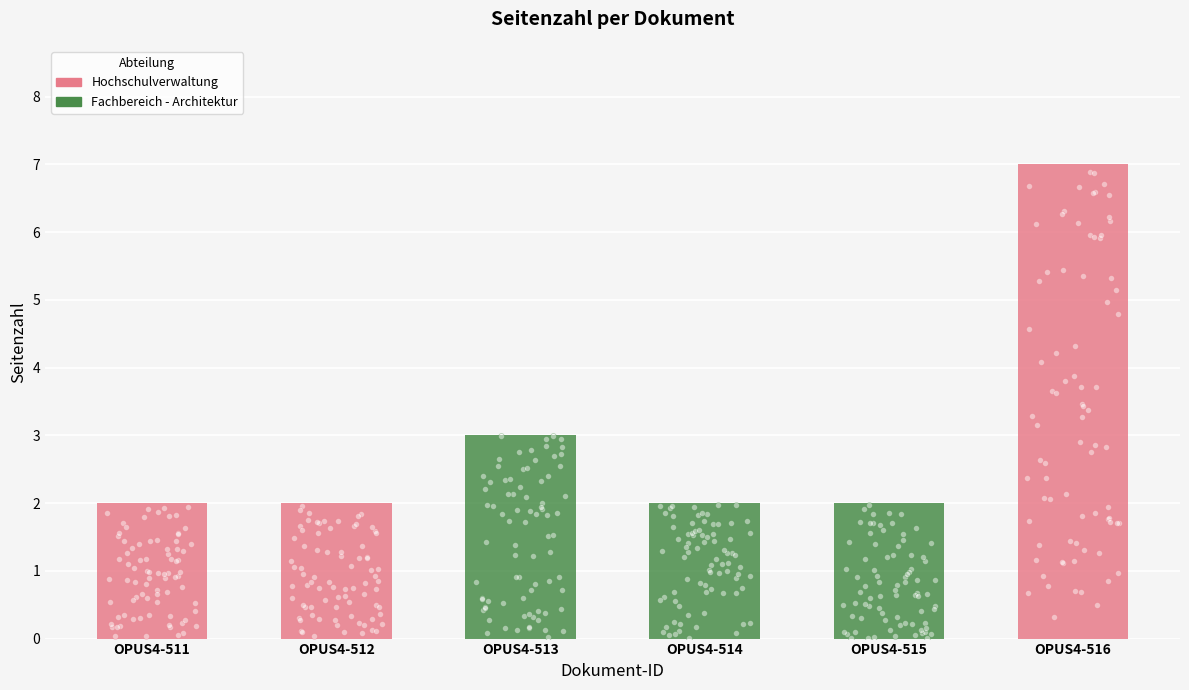

What is the change in value from OPUS4-512 to OPUS4-513?

+1